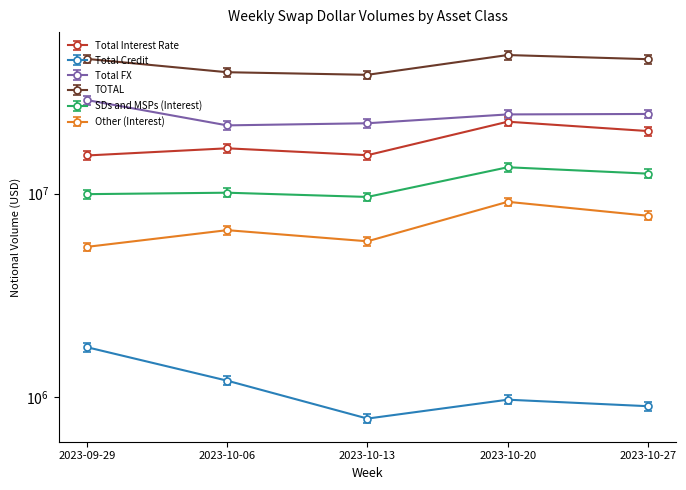

True or false: Total Interest Rate has a value of 15468907.0 at 2023-10-13.

True